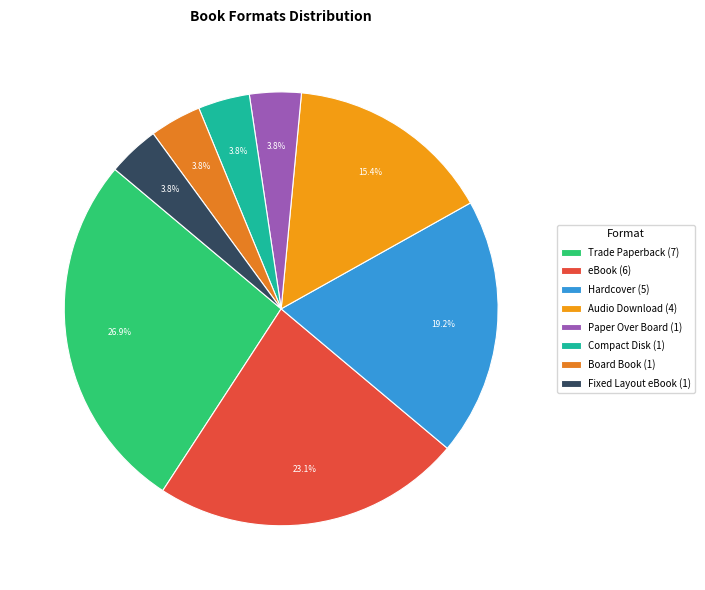

How many slices are in this pie chart?

8